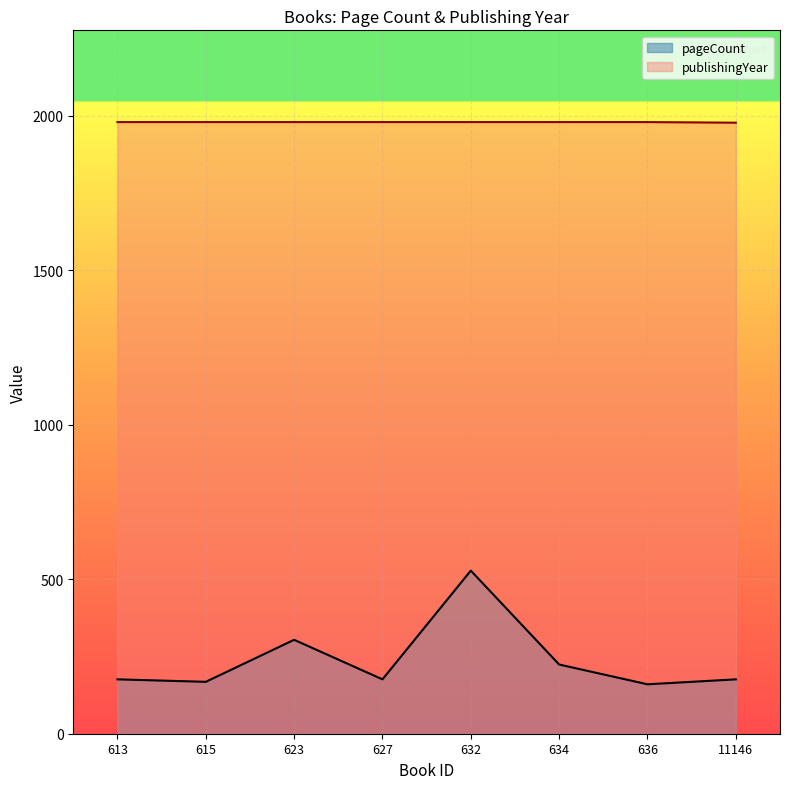

True or false: pageCount and publishingYear intersect in this chart.

False